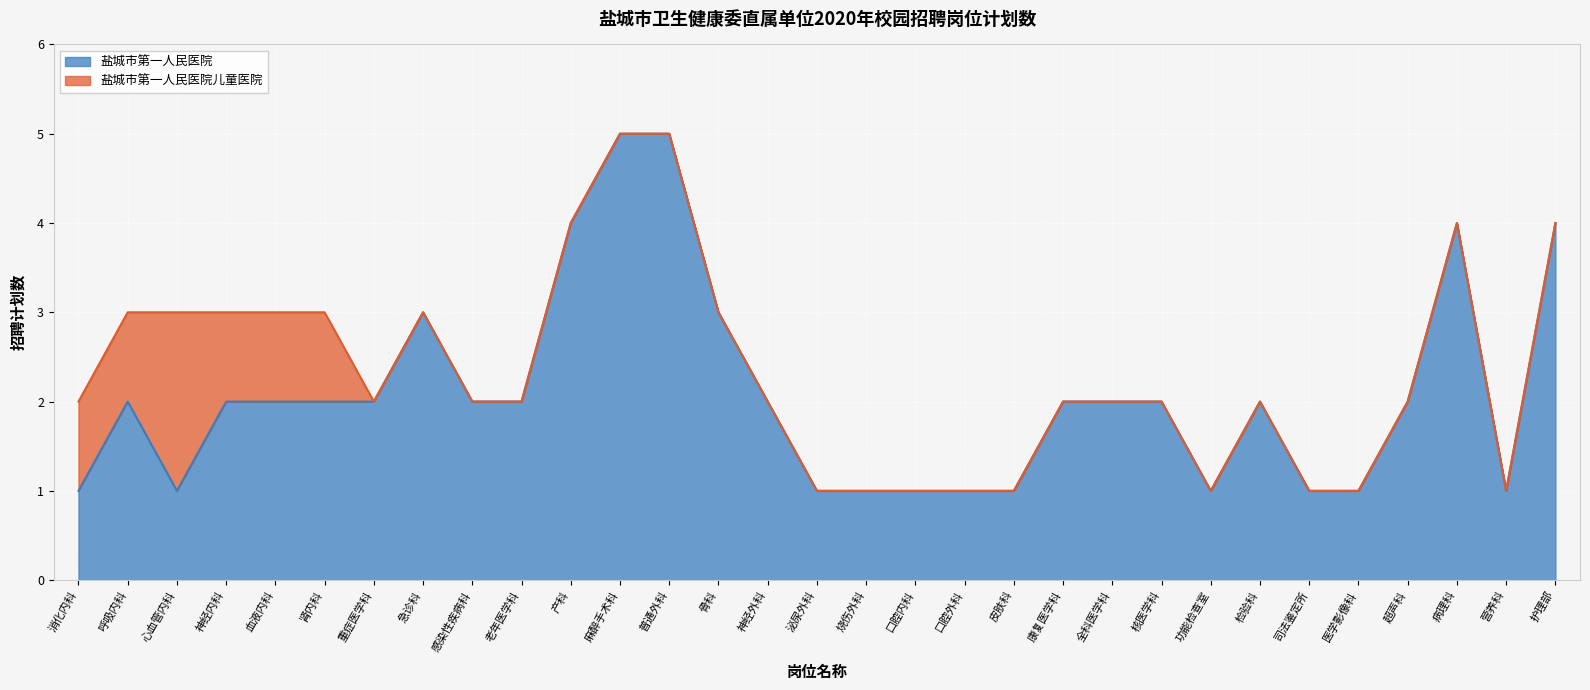

What is the difference between the maximum and second lowest values?

4